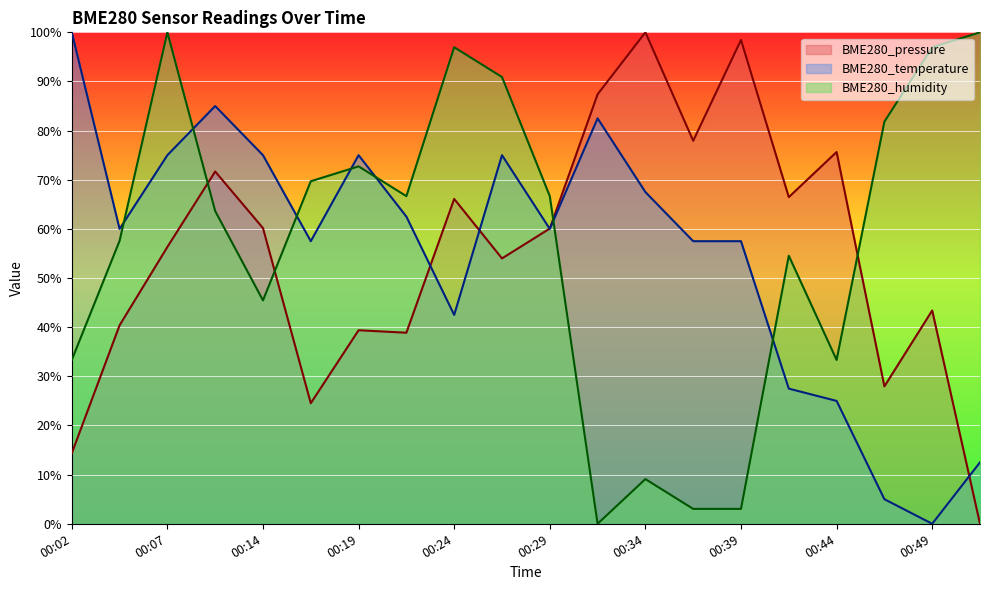

Reading left to right, list all the values displayed in this chart.

BME280_pressure: 14.3	40.4	56.3	71.7	60.2	24.5	39.4	38.9	66.1	54.0	60.1	87.4	100.0	77.9	98.4	66.5	75.7	28.0	43.4	0.0
BME280_temperature: 100.0	60.0	75.0	85.0	75.0	57.5	75.0	62.5	42.5	75.0	60.0	82.5	67.5	57.5	57.5	27.5	25.0	5.0	0.0	12.5
BME280_humidity: 33.3	57.6	100.0	63.6	45.5	69.7	72.7	66.7	97.0	90.9	66.7	0.0	9.1	3.0	3.0	54.5	33.3	81.8	97.0	100.0